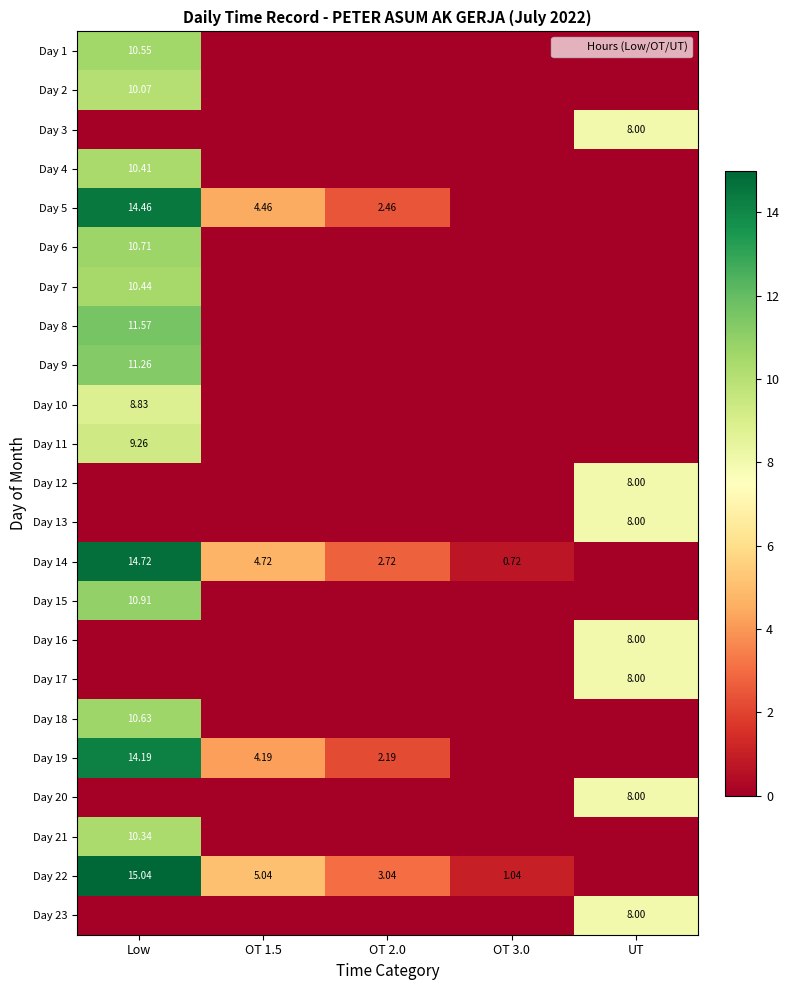

At UT, list the series in order from smallest to largest.

Day 1, Day 2, Day 4, Day 5, Day 6, Day 7, Day 8, Day 9, Day 10, Day 11, Day 14, Day 15, Day 18, Day 19, Day 21, Day 22, Day 3, Day 12, Day 13, Day 16, Day 17, Day 20, Day 23